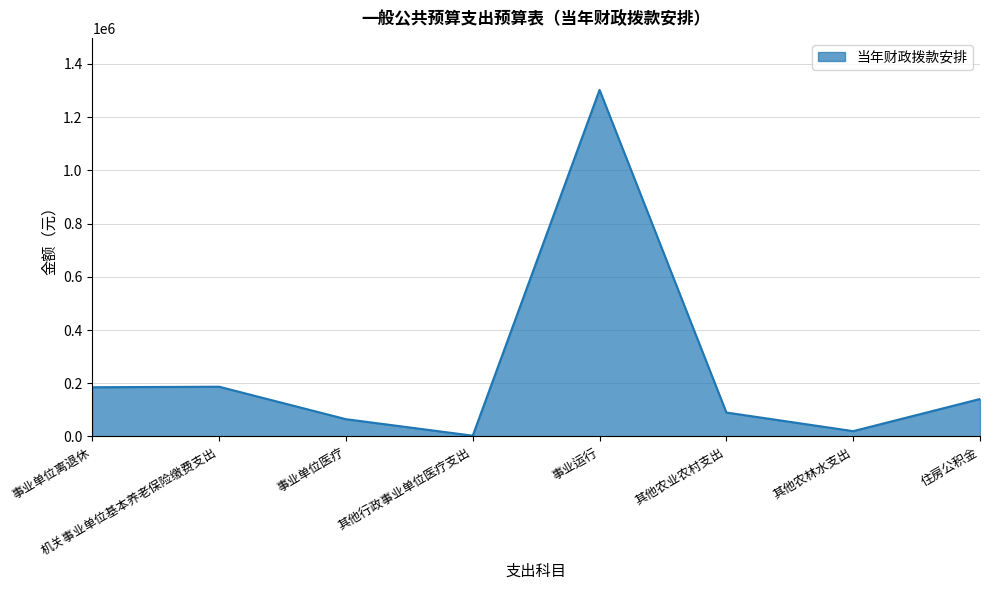

What is the maximum value shown in the chart?

1302475